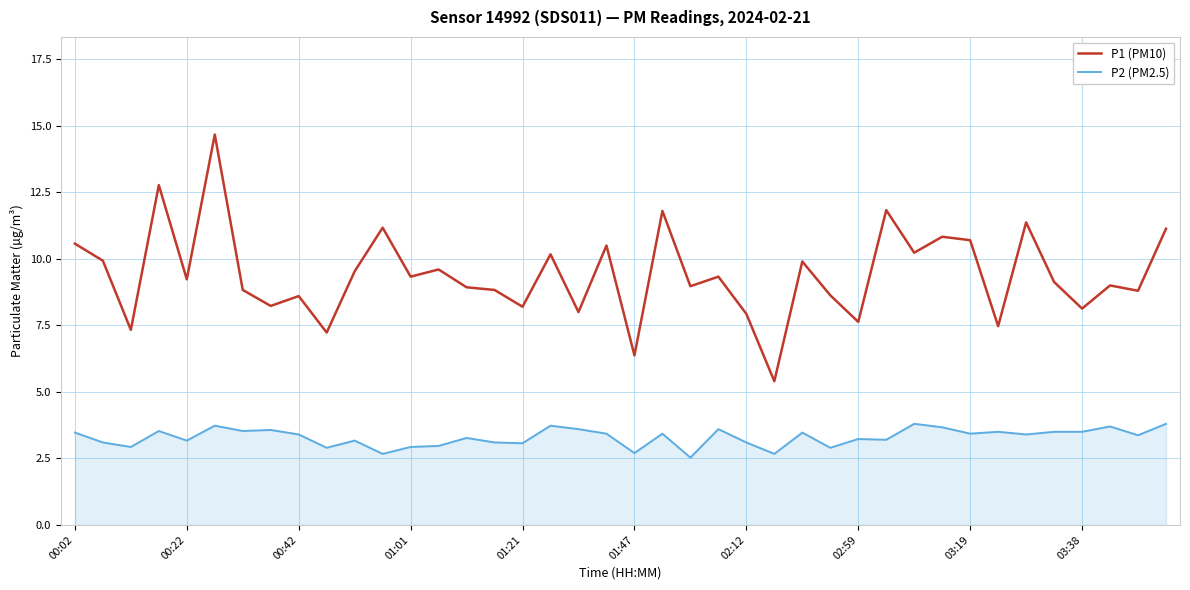

Rank the series by their average value, from lowest to highest.

P2 (PM2.5), P1 (PM10)